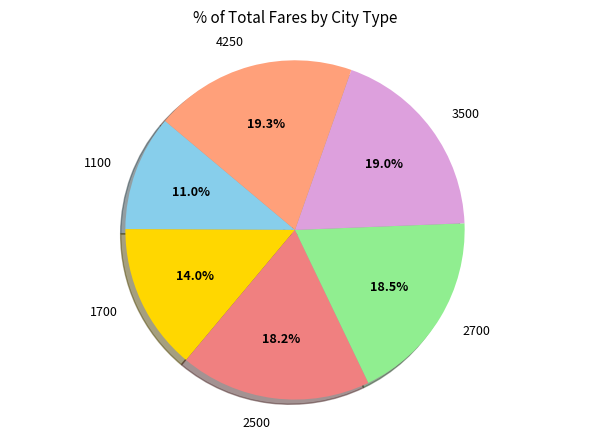

Is 1700 the majority of the pie?

No